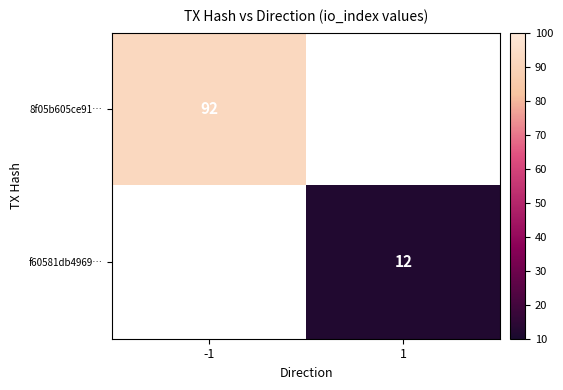

Is the value of f60581db4969… at 1 greater than the value of 8f05b605ce91… at -1?

No